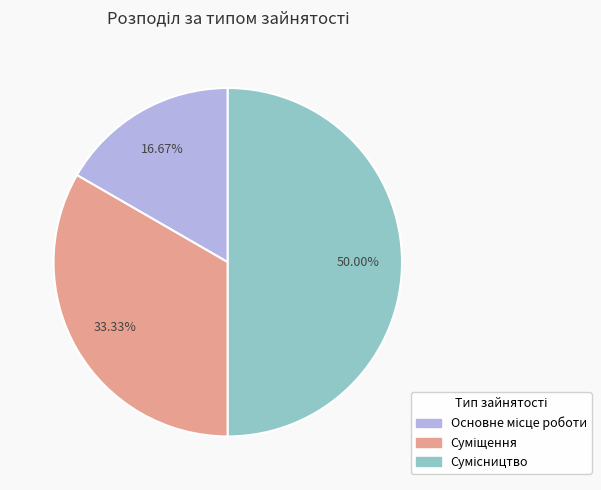

How much of the chart is everything except Суміщення?

66.7%